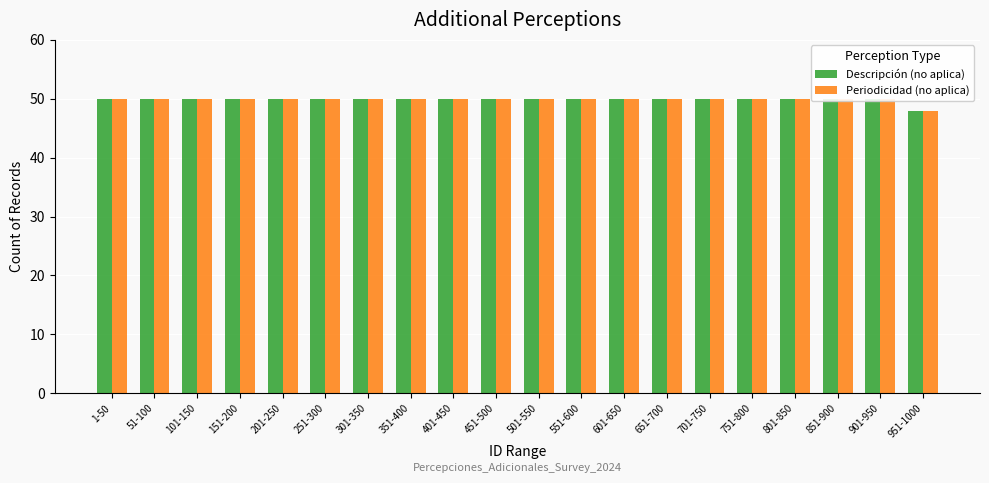

At which category does the chart reach its peak across all series?

1-50